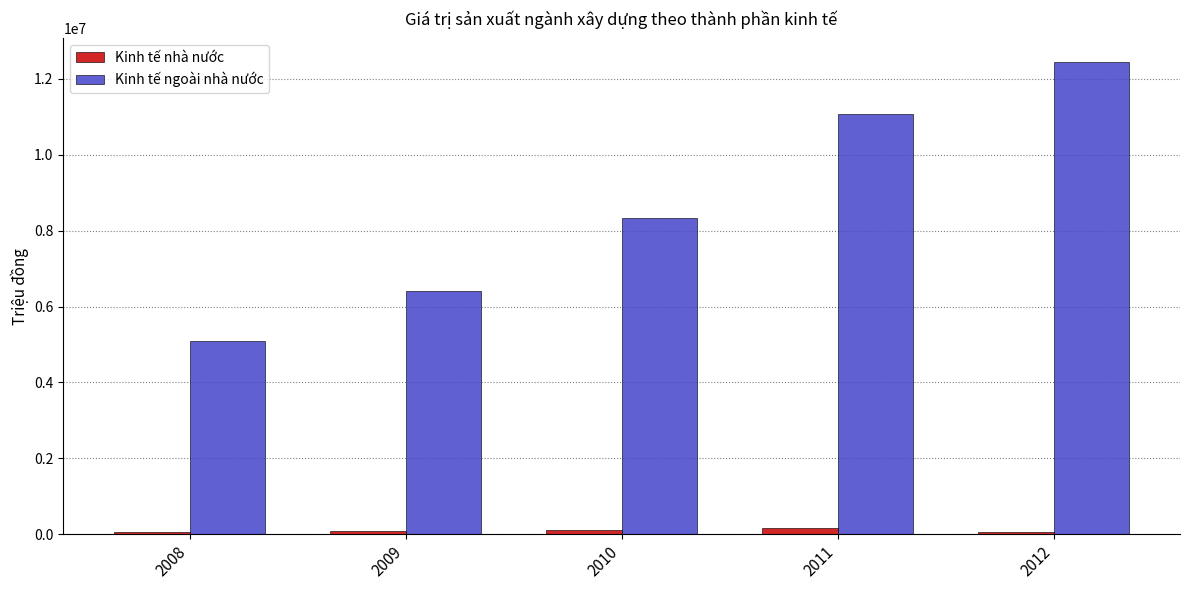

What is the difference between the Kinh tế nhà nước values at 2009 and 2012?

7100